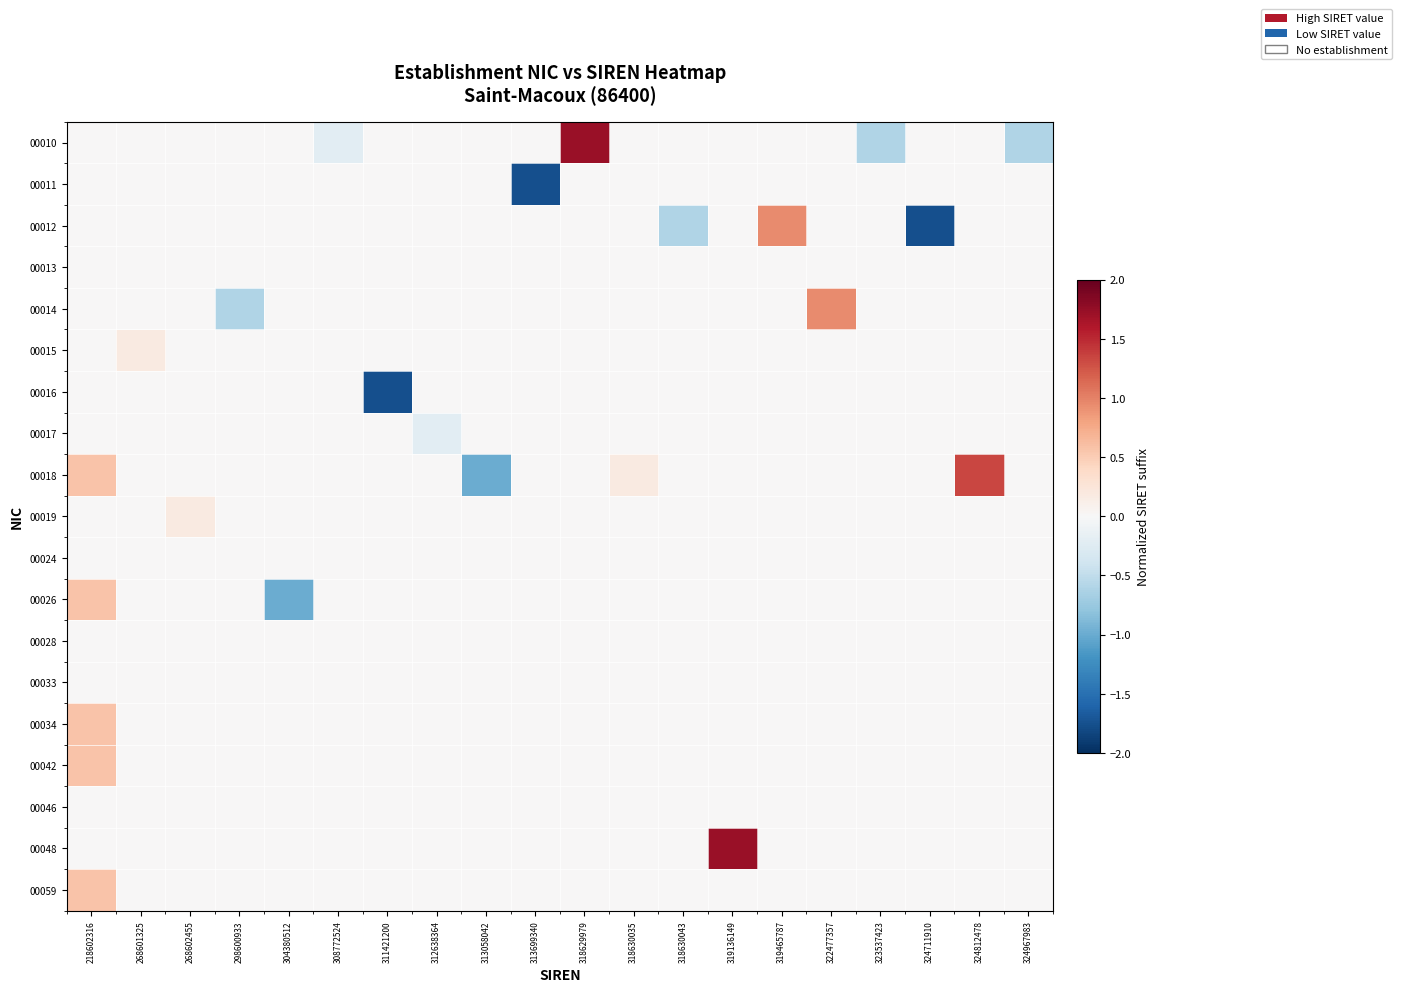

Which has a higher value, 324812478 or 319465787?

324812478